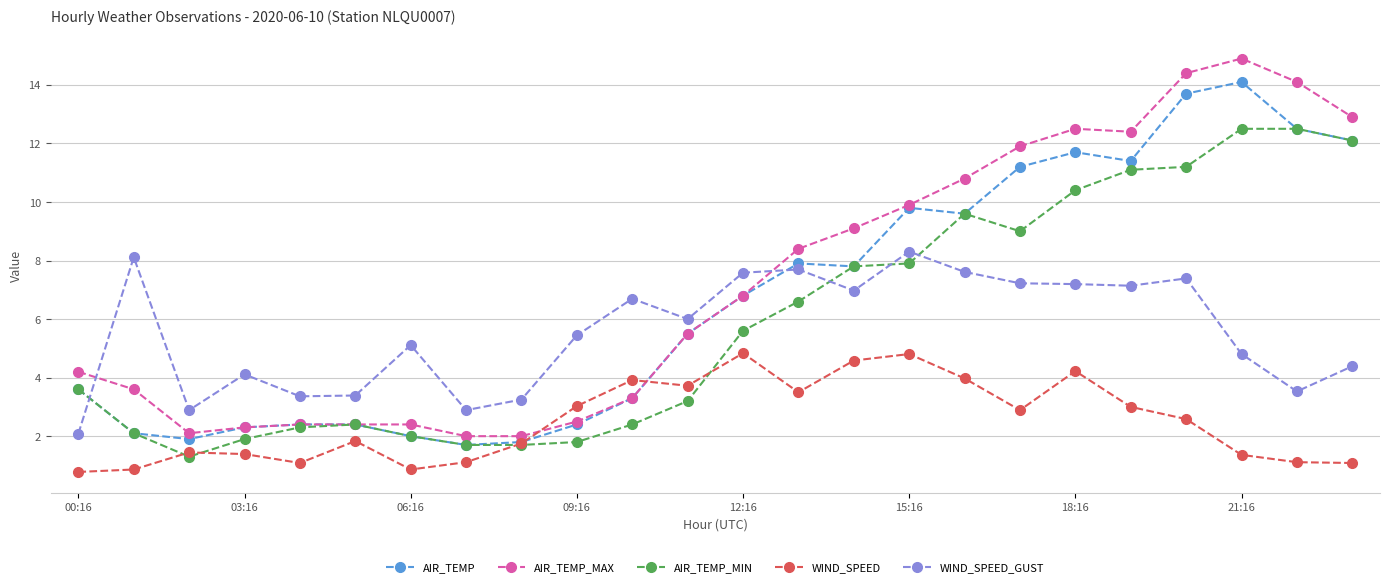

Which series has the largest range (max minus min)?

AIR_TEMP_MAX